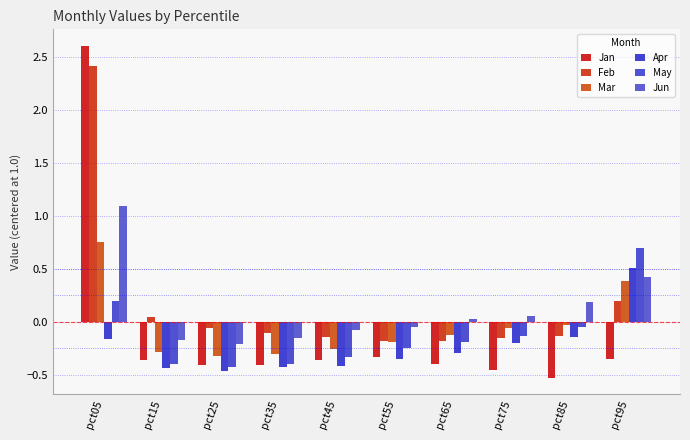

How many data points in Mar are above 0?

2